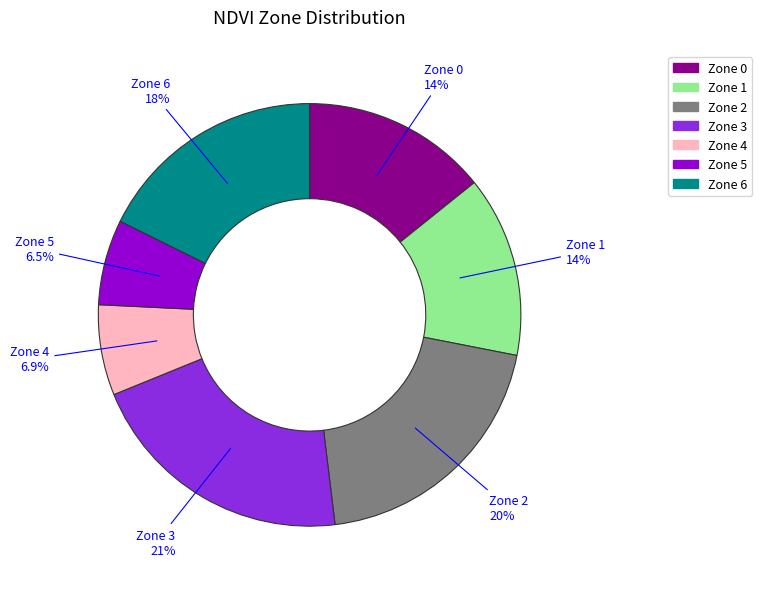

Count the number of slices in the pie.

7